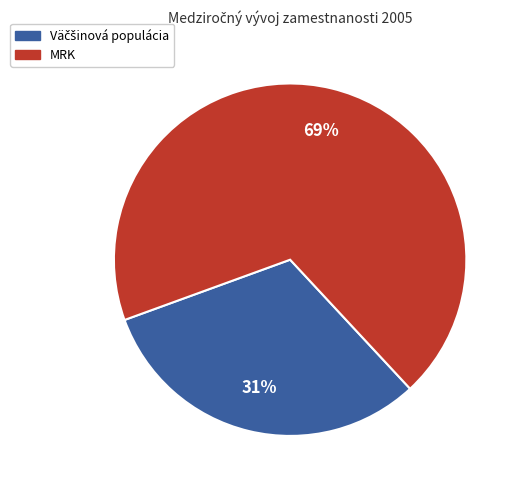

Is there a majority slice in this chart?

Yes